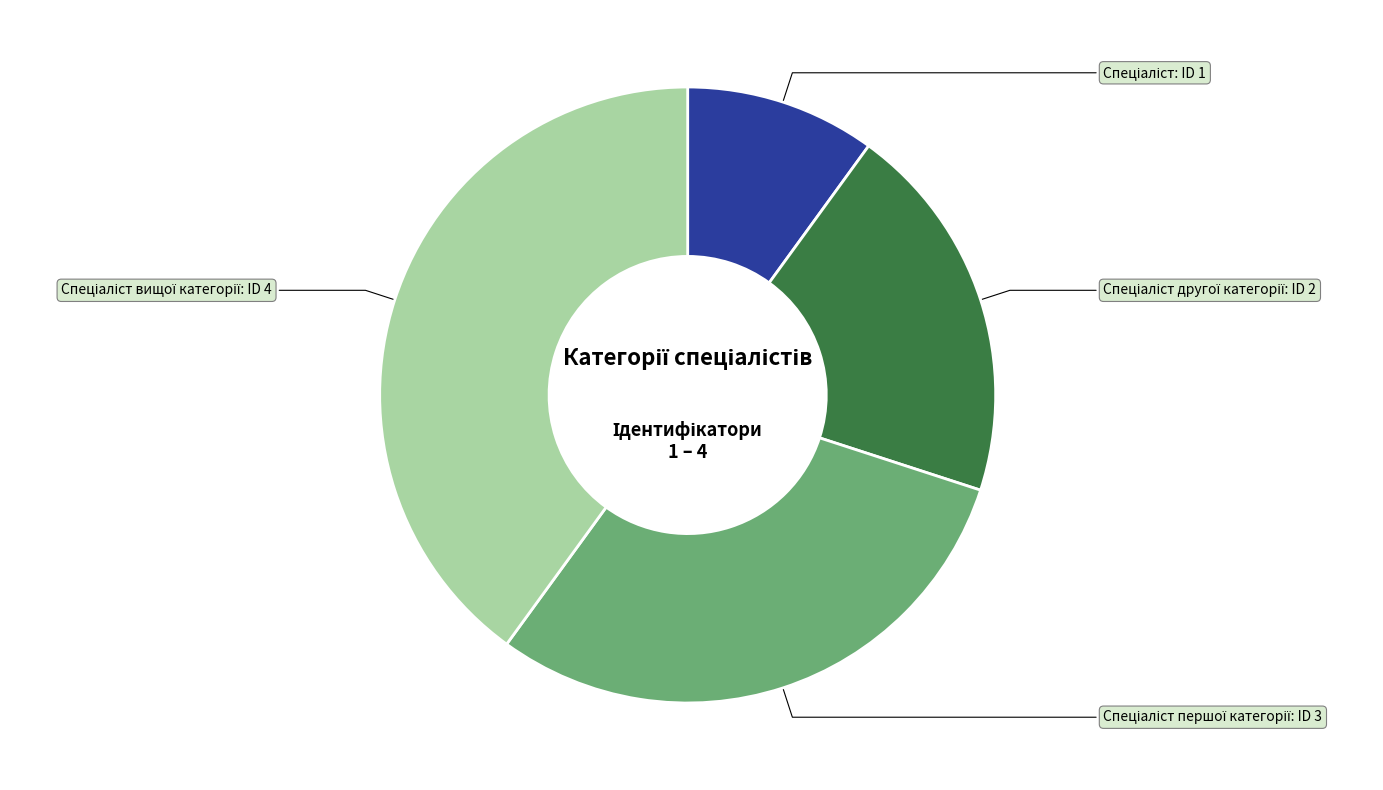

Does any single category account for the majority?

No